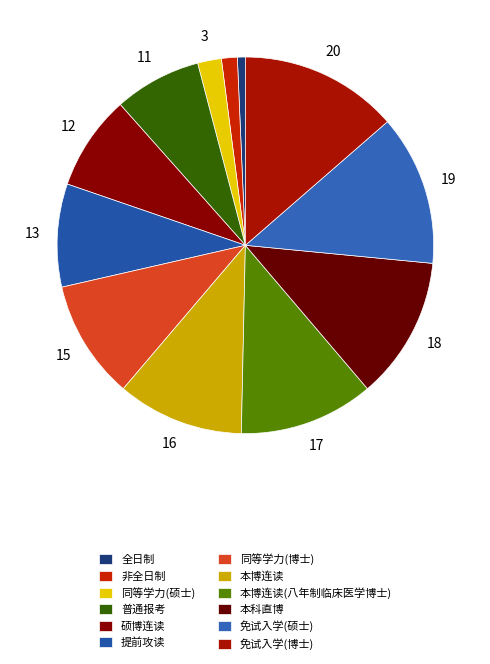

Between 全日制 and 免试入学(博士), which is larger?

免试入学(博士)